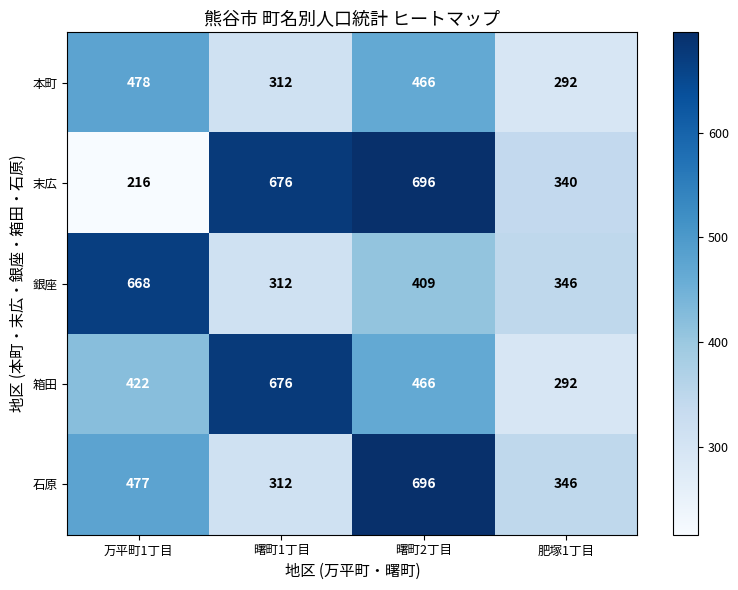

What is the total value across all series at 曙町1丁目?

2288